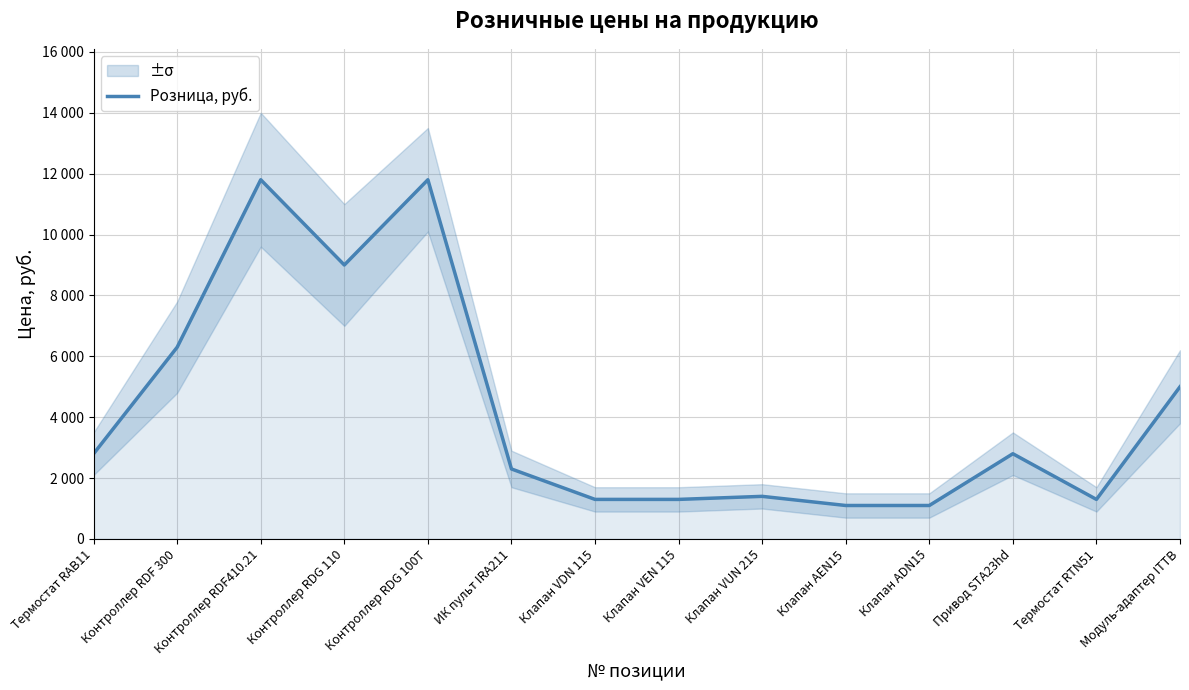

Between Привод STA23hd and Клапан VUN 215, which is larger?

Привод STA23hd